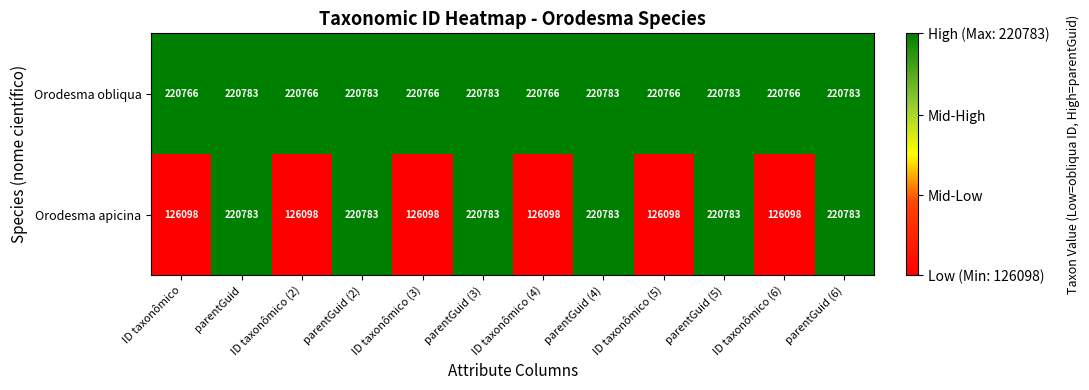

The Orodesma apicina series shows 220783 at parentGuid (2). True or false?

True